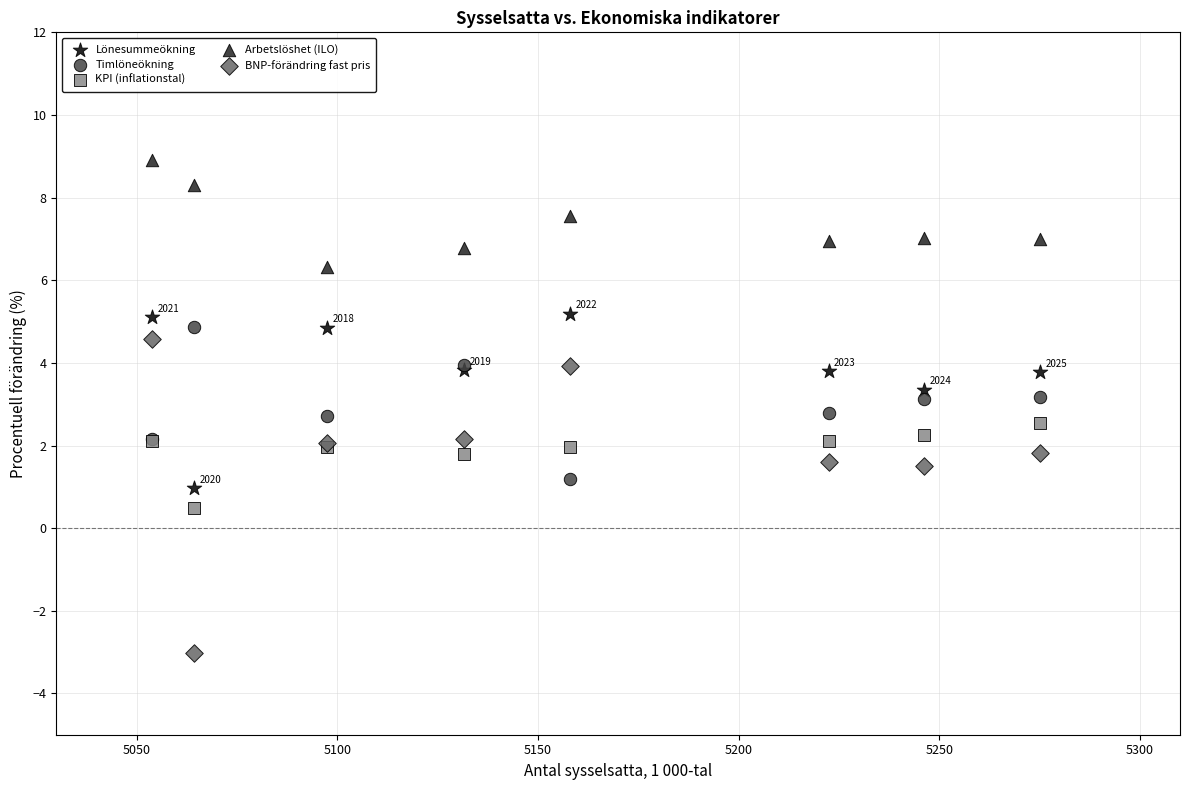

What are all the series names shown in the legend?

Lönesummeökning, Timlöneökning, KPI (inflationstal), Arbetslöshet (ILO), BNP-förändring fast pris